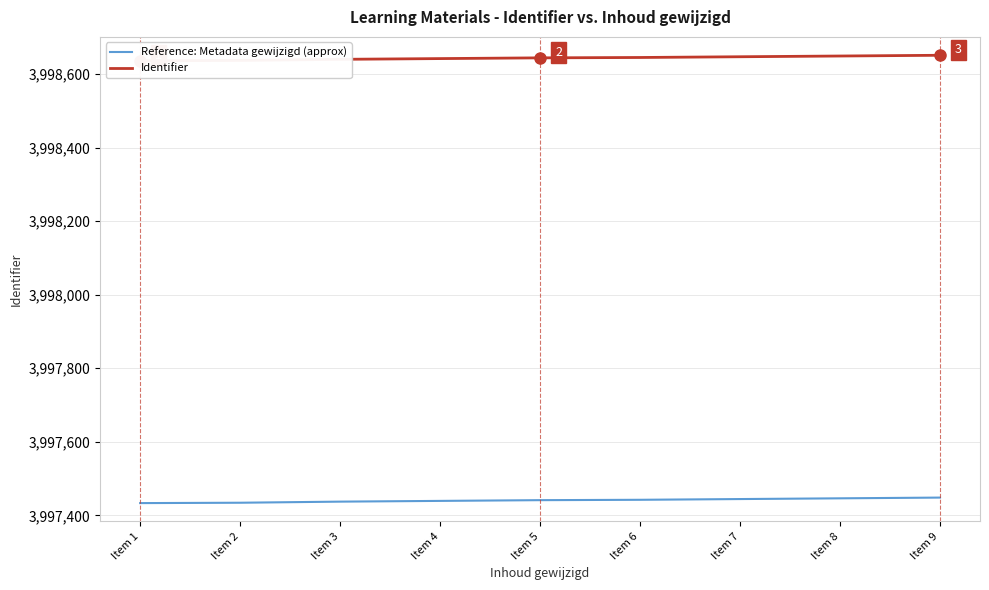

Which series has the largest total across all categories?

Identifier